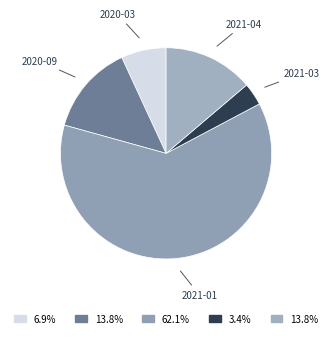

Count the number of slices in the pie.

5